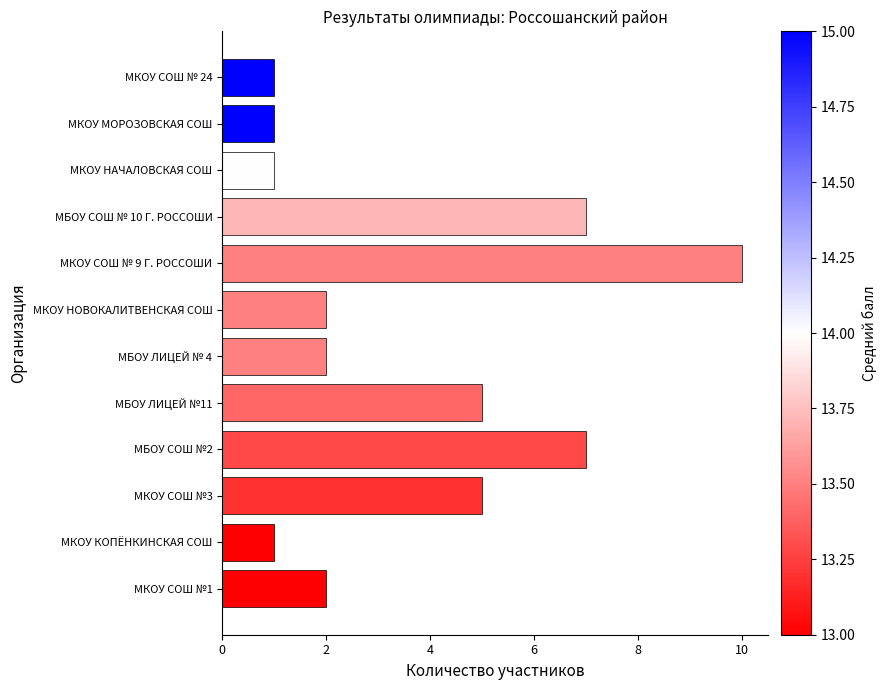

Is it true that the value at МБОУ ЛИЦЕЙ №11 is 5?

True